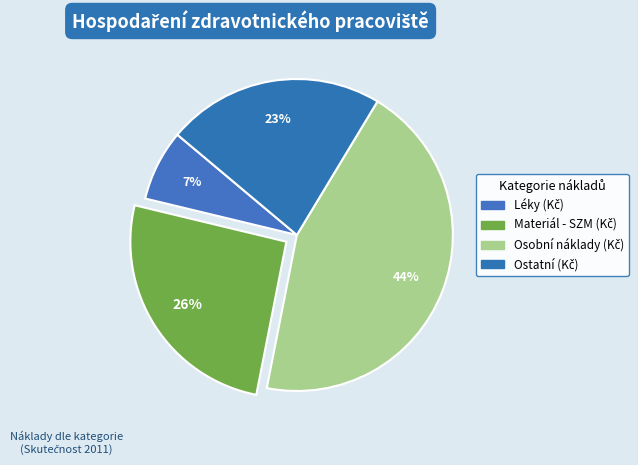

How many segments does this pie chart have?

4